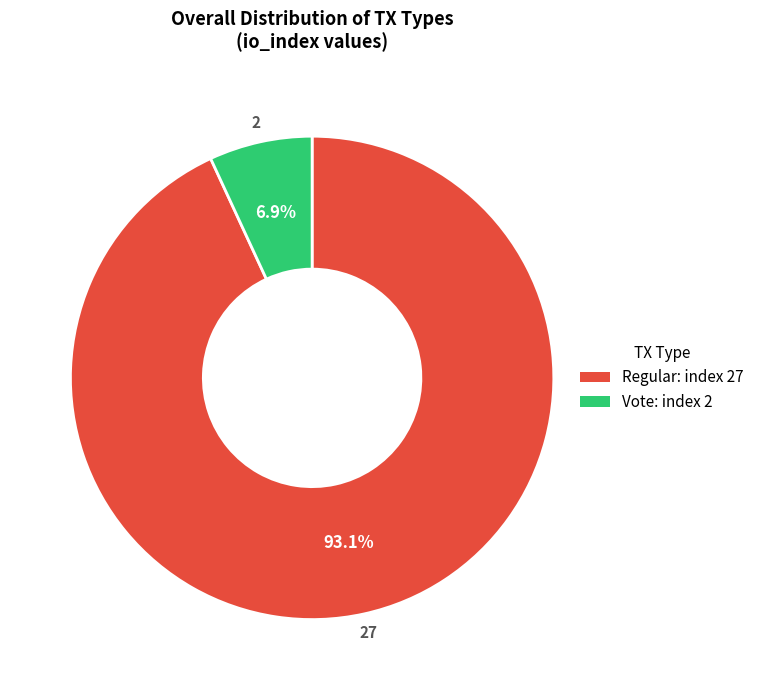

Does any single category account for the majority?

Yes